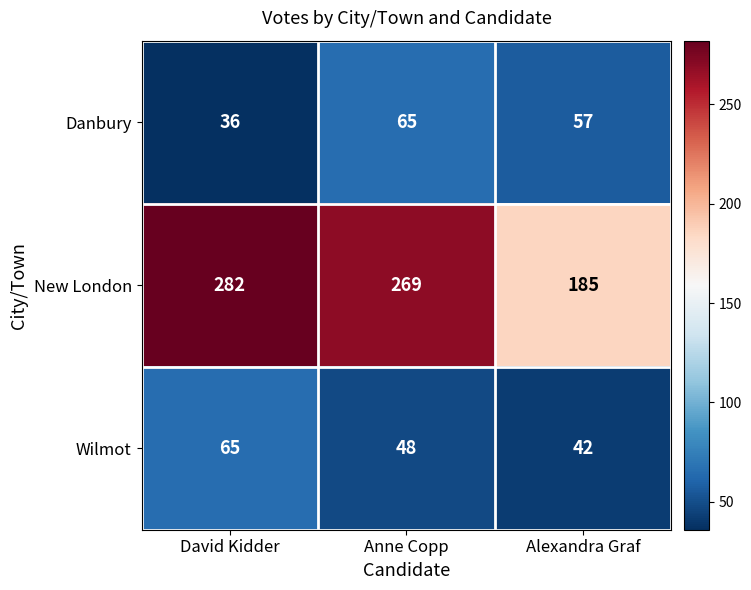

Reading left to right, list all the values displayed in this chart.

Danbury: 36	65	57
New London: 282	269	185
Wilmot: 65	48	42